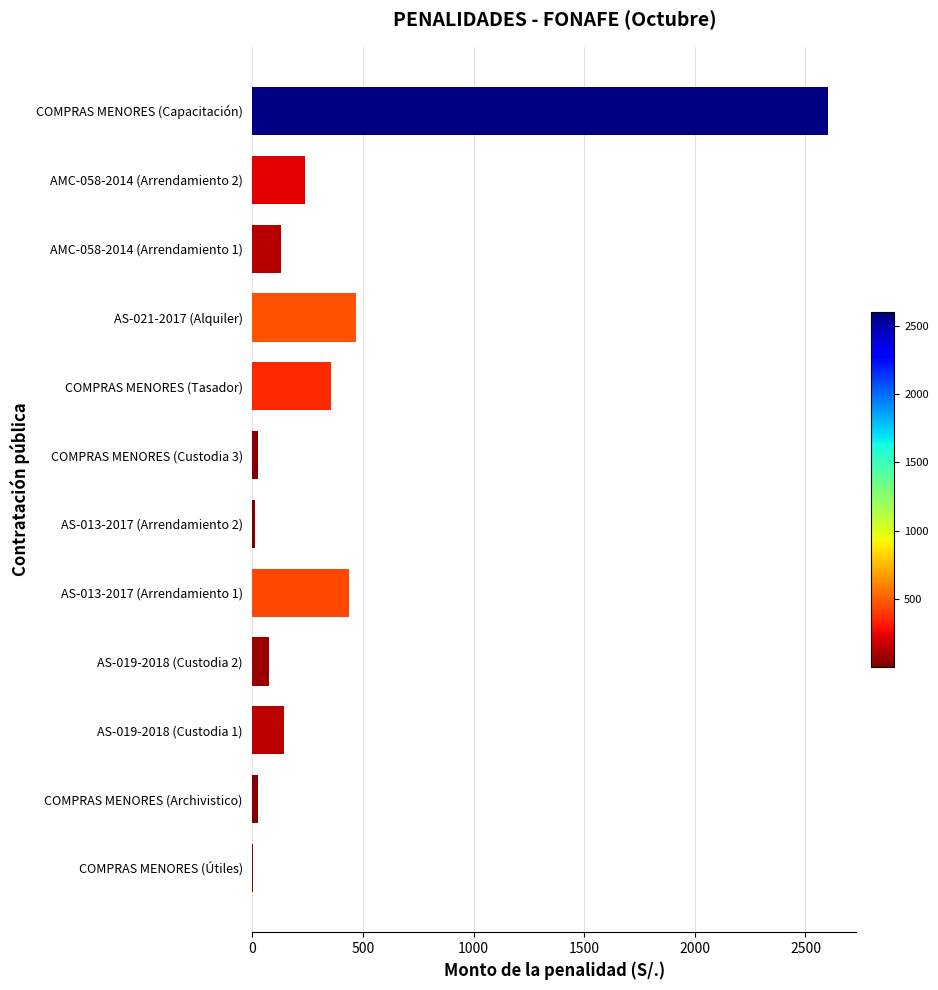

Read the value at COMPRAS MENORES (Capacitación).

2600.0